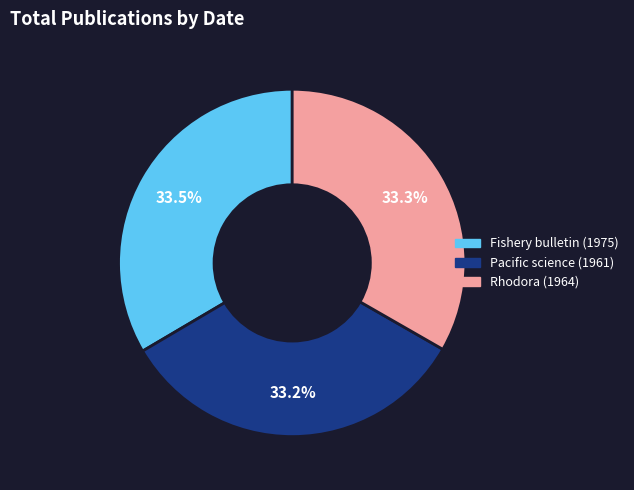

Combined, do Pacific science (1961) and Fishery bulletin (1975) account for over 50%?

Yes